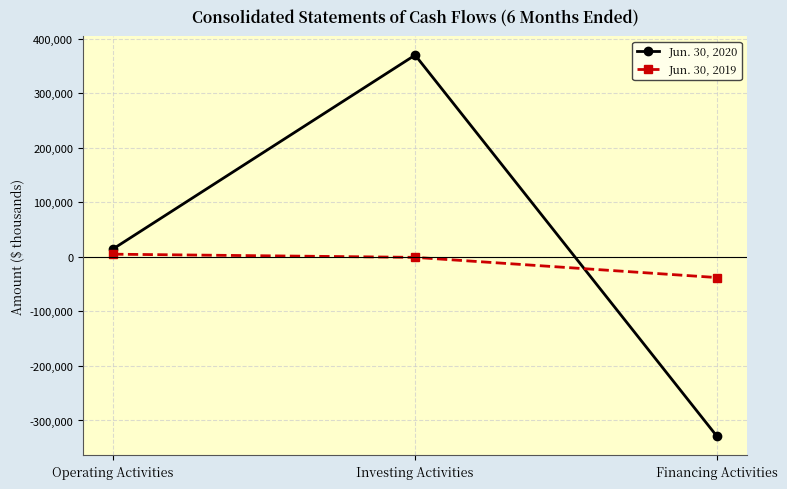

What are all the series names shown in the legend?

Jun. 30, 2020, Jun. 30, 2019